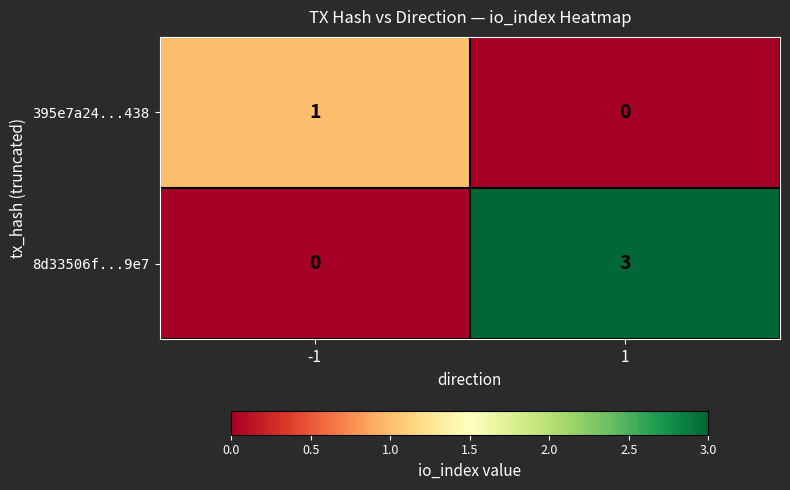

Reading left to right, list all the values displayed in this chart.

395e7a24...438: 1	0
8d33506f...9e7: 0	3